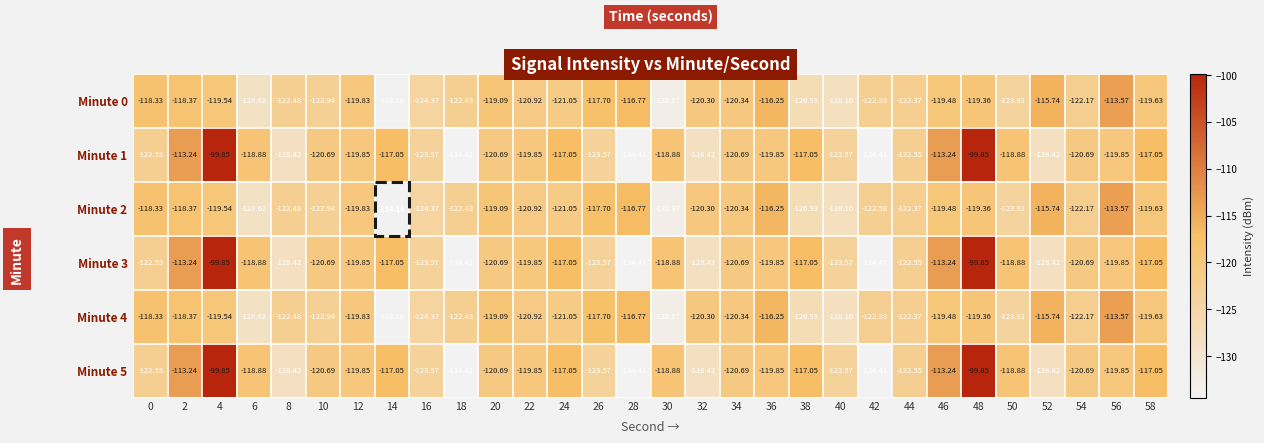

Is the value of Minute 0 at 26 greater than the value of Minute 1 at 52?

Yes